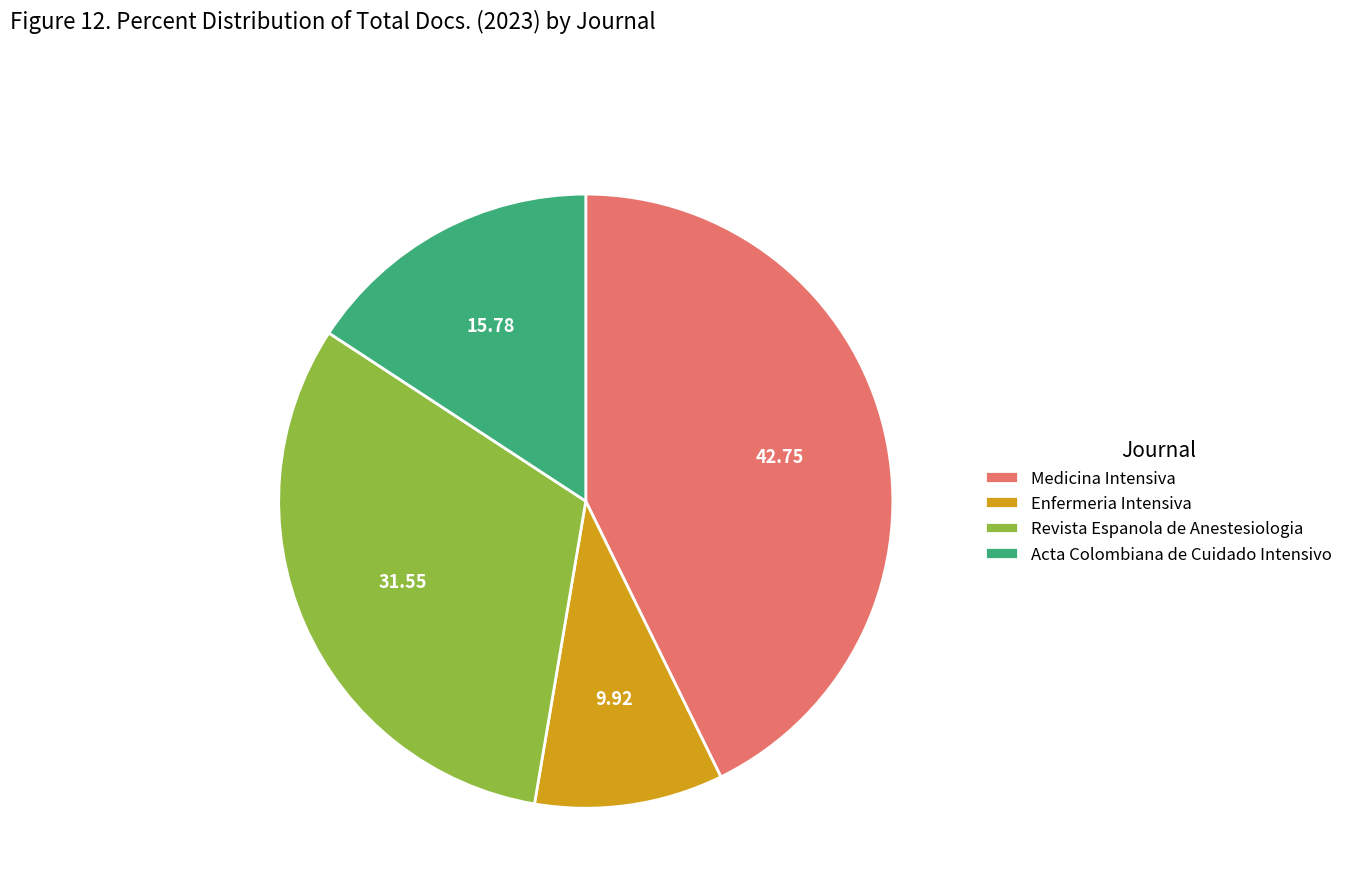

Rank the categories by value from highest to lowest.

Medicina Intensiva, Revista Espanola de Anestesiologia, Acta Colombiana de Cuidado Intensivo, Enfermeria Intensiva